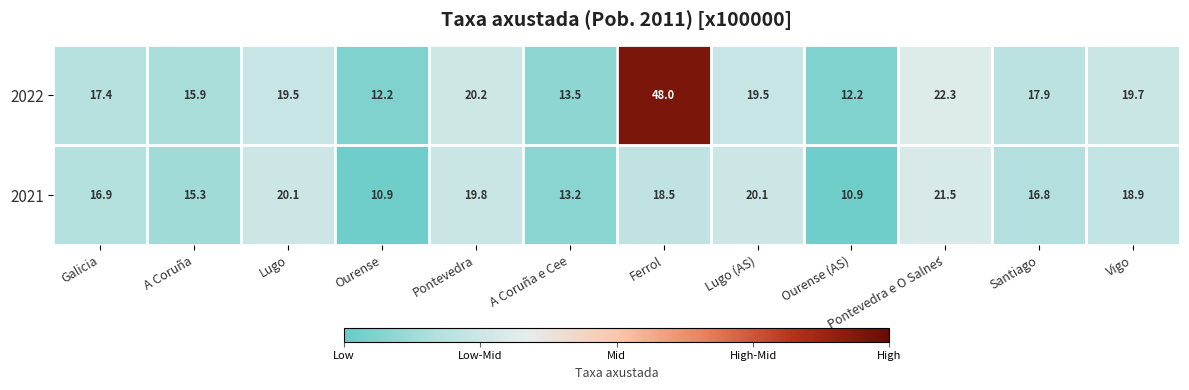

How many values in the 2022 series are below 19?

6